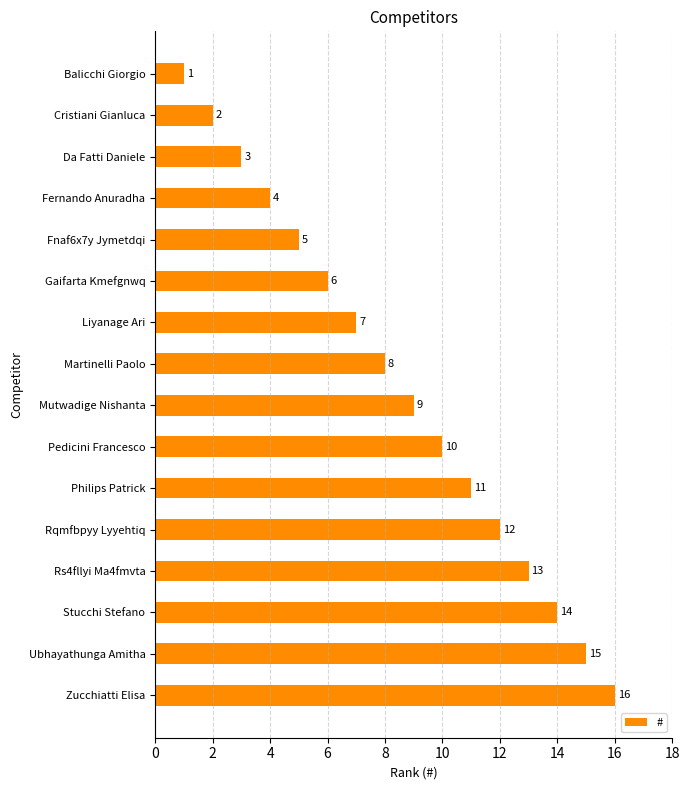

Are the bars horizontal?

Yes